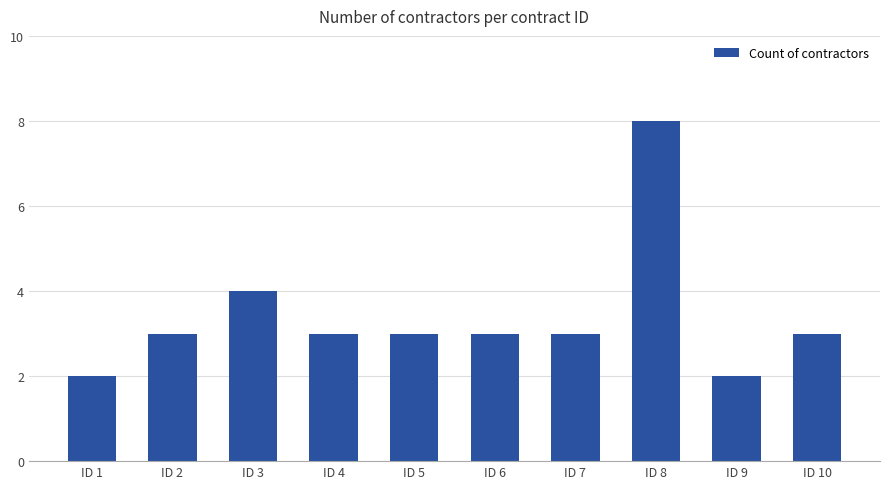

At which label is the value closest to 5?

ID 3